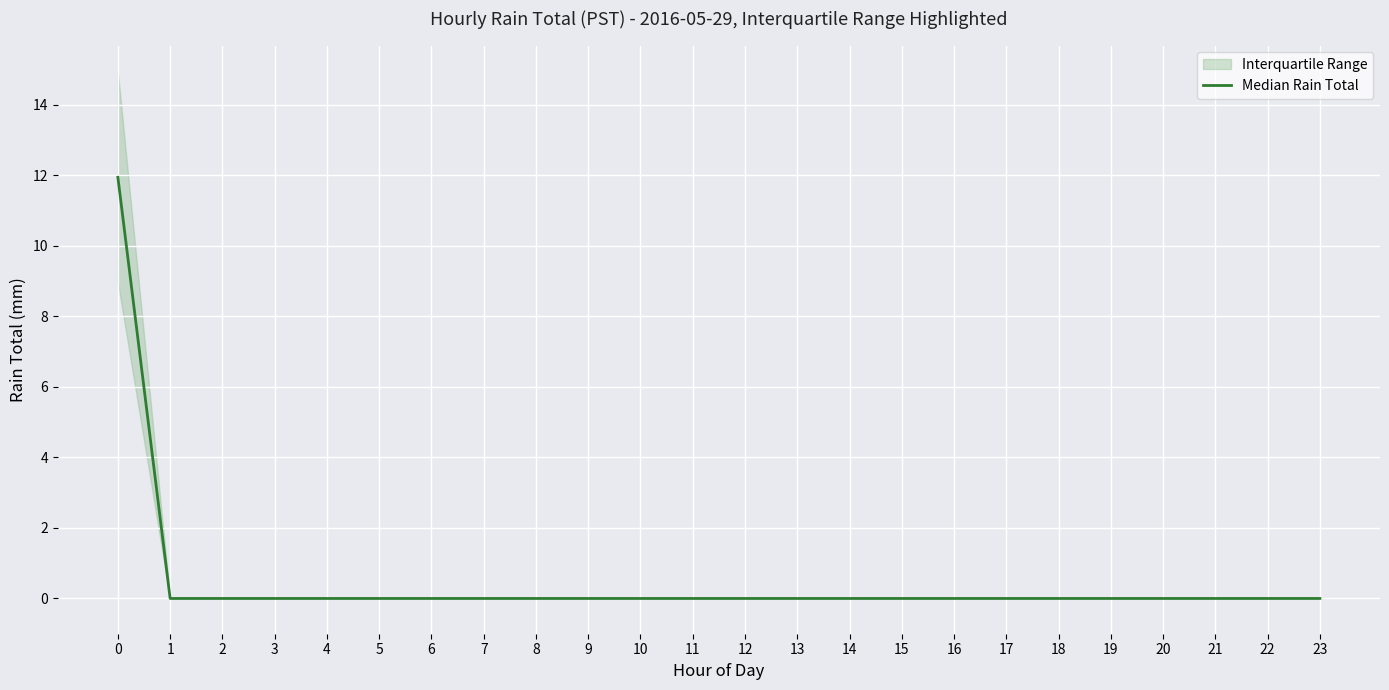

True or false: the data has more than 2 interior local peaks.

False